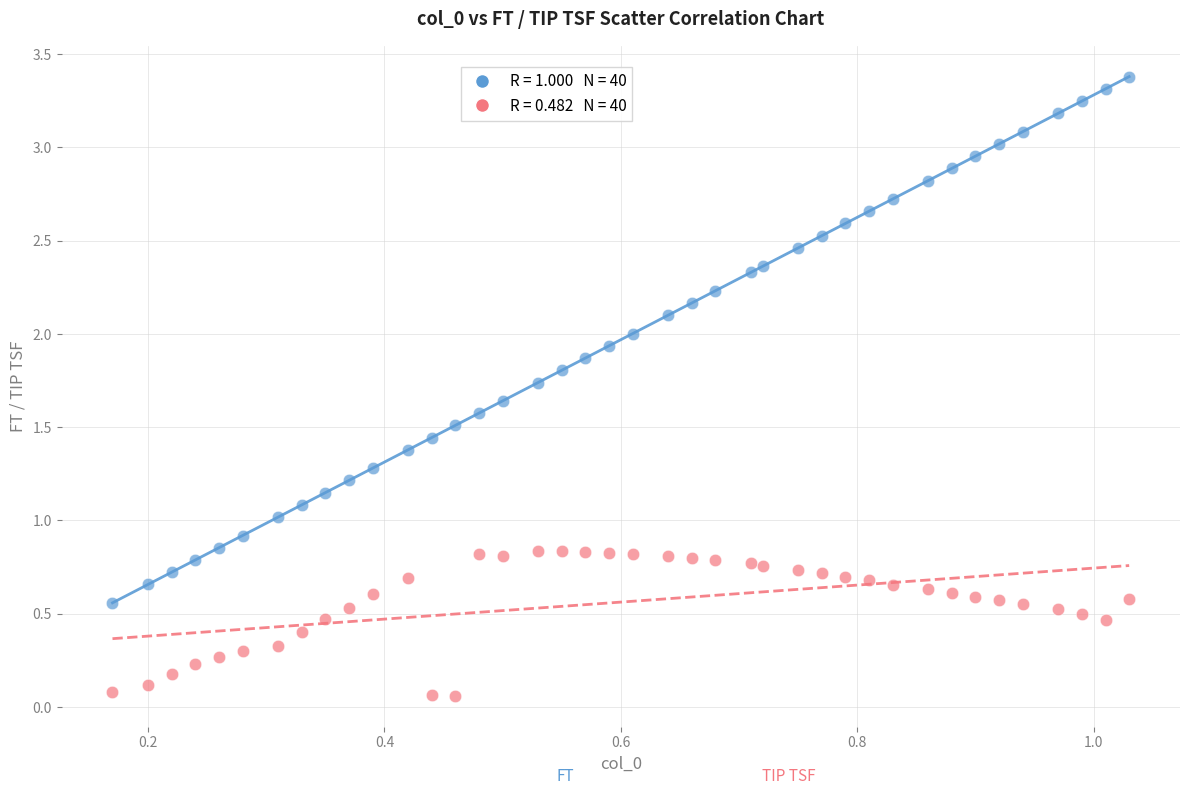

Across all data points, what is the range of Y values (max minus min)?

3.3